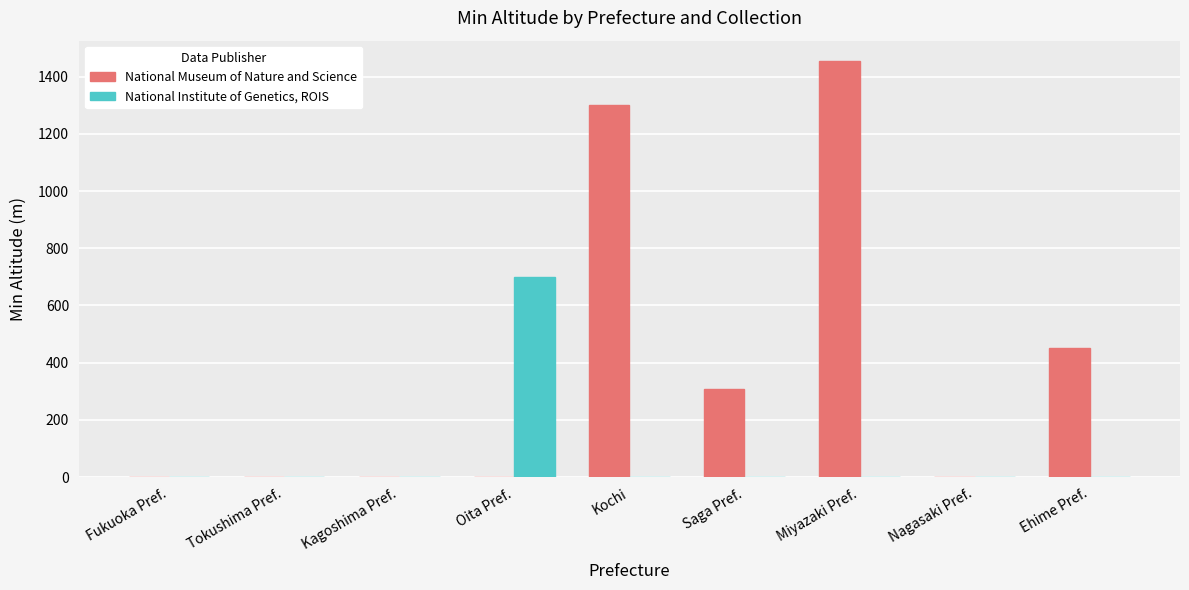

At which category is the sum across all series the highest?

Miyazaki Pref.